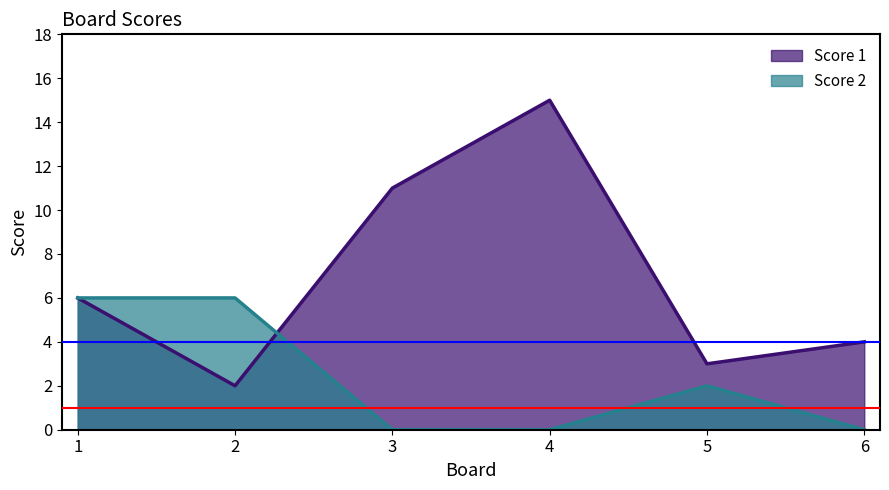

Rank the series by their maximum value, from lowest to highest.

Score 2, Score 1